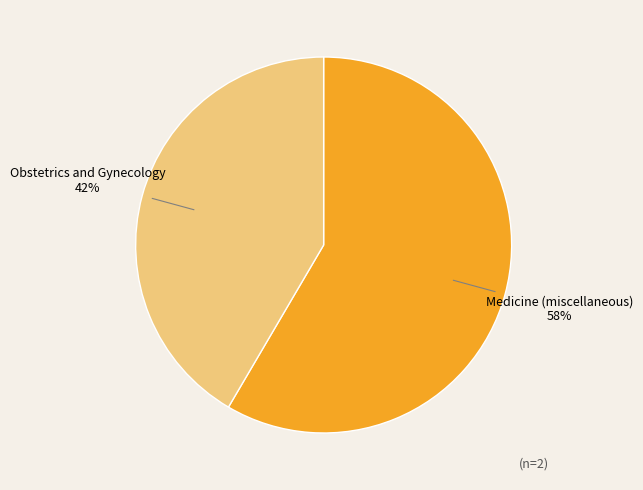

To the nearest percent, what is the combined percentage of Obstetrics and Gynecology and Medicine (miscellaneous)?

100%